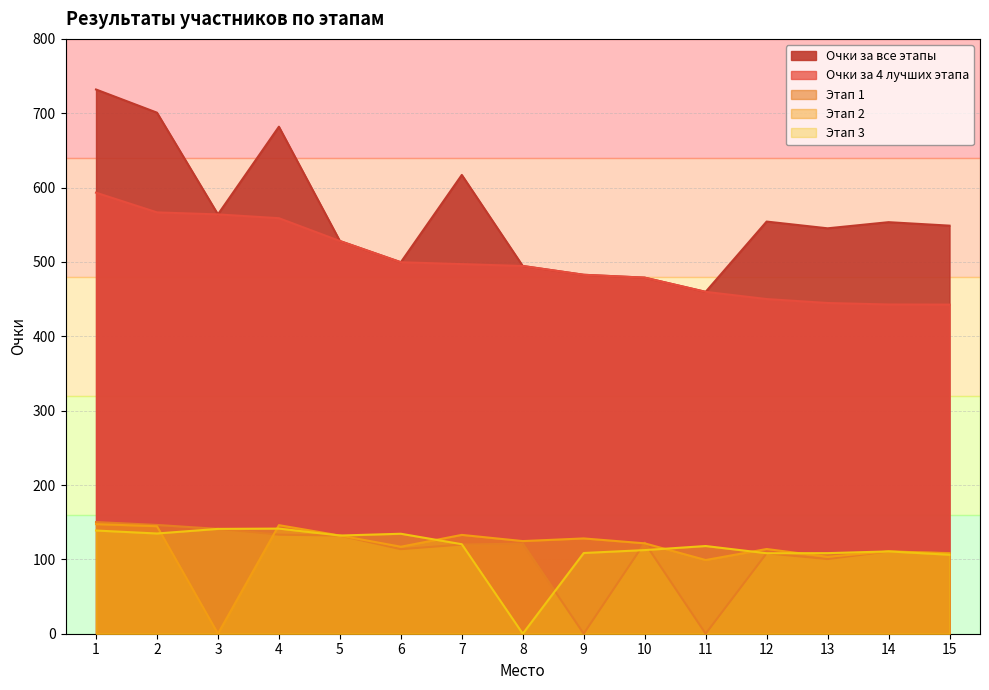

What is the approximate value of Очки за все этапы at 10?

478.9